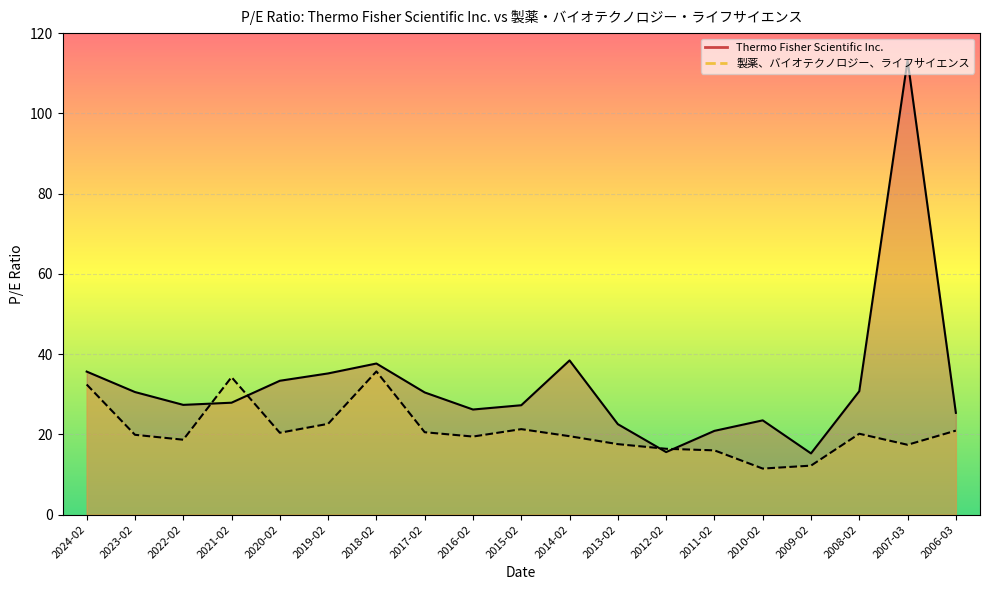

What are all the series names shown in the legend?

Thermo Fisher Scientific Inc., 製薬、バイオテクノロジー、ライフサイエンス